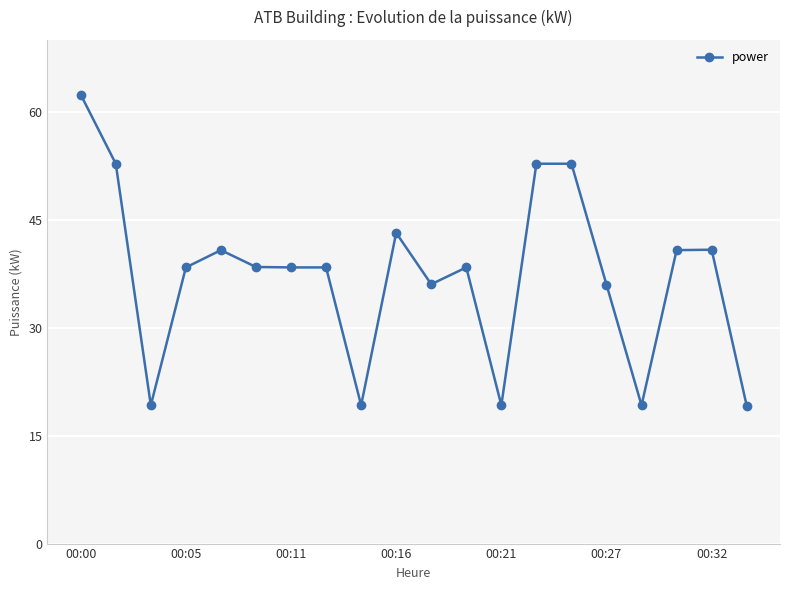

True or false: there are more than 1 points higher than both neighbors.

True